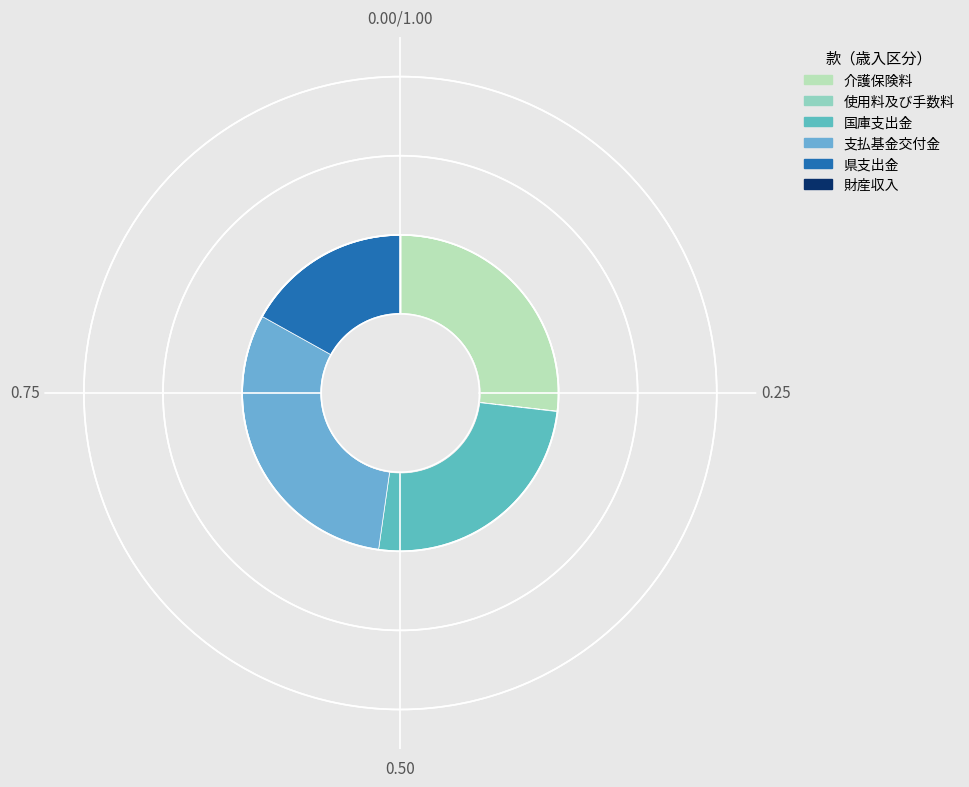

How many segments does this pie chart have?

6